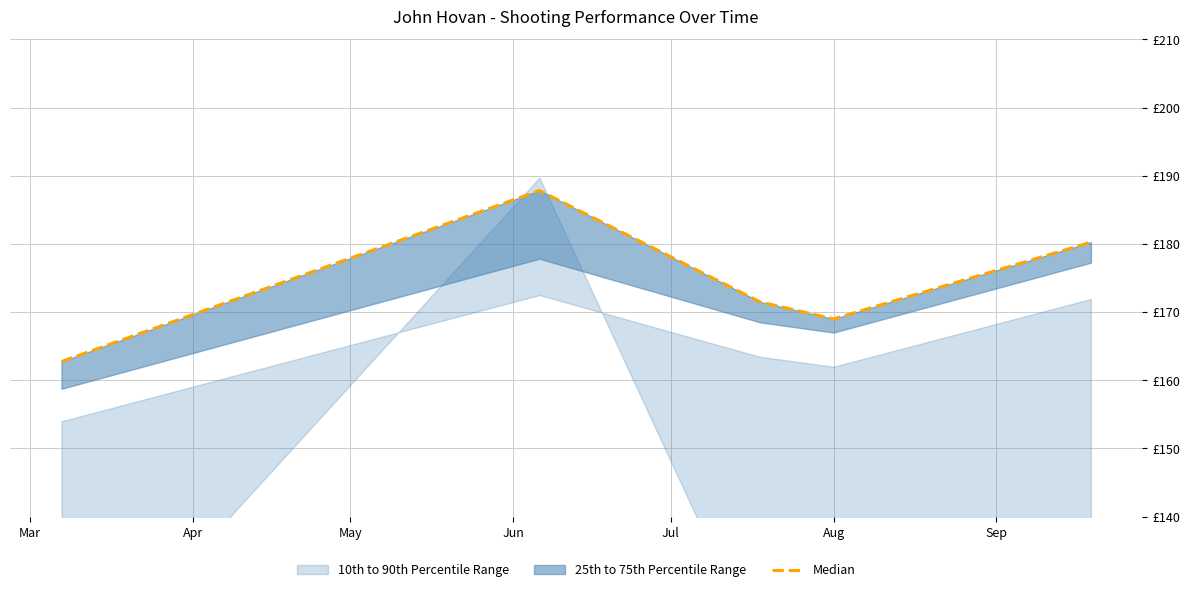

True or false: the data has more than 2 interior local peaks.

False